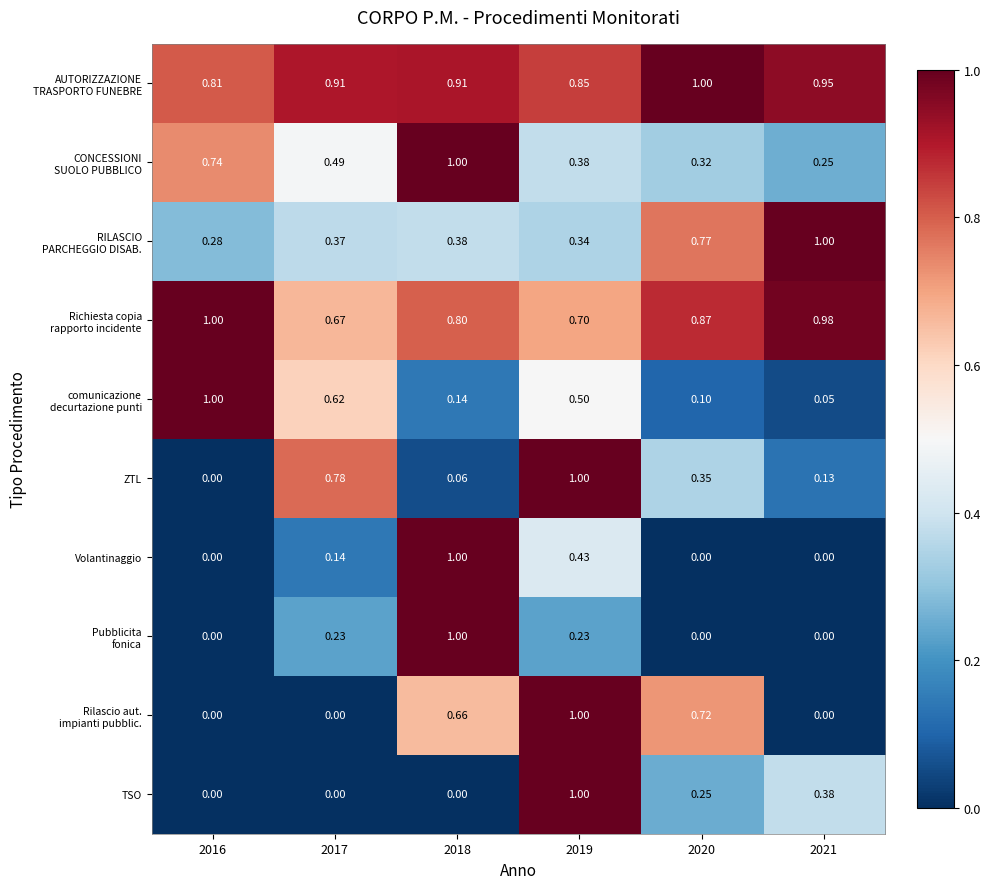

Between 2016 and 2017, which series saw the biggest shift?

ZTL